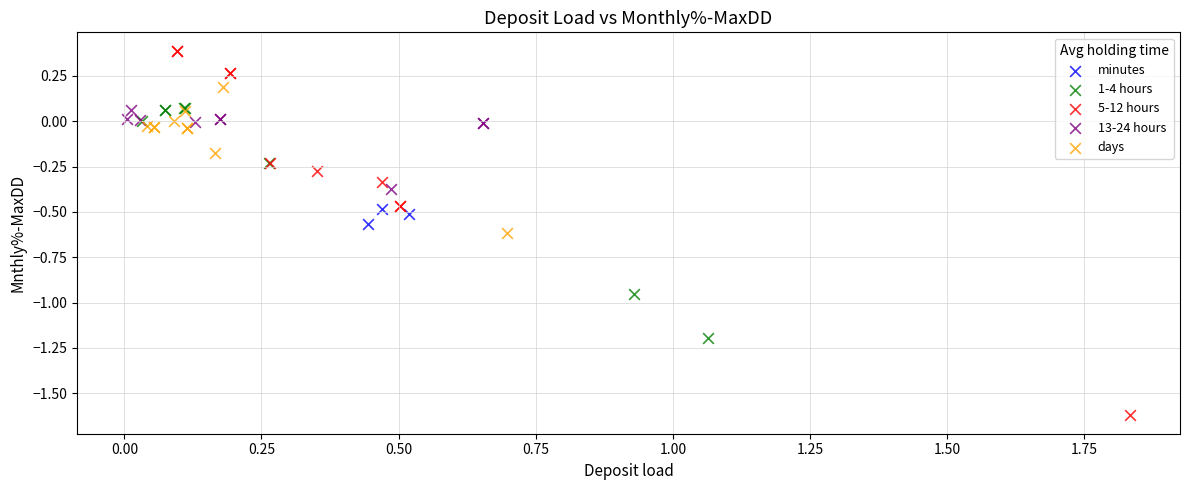

Which series contains the lowest Y value?

5-12 hours